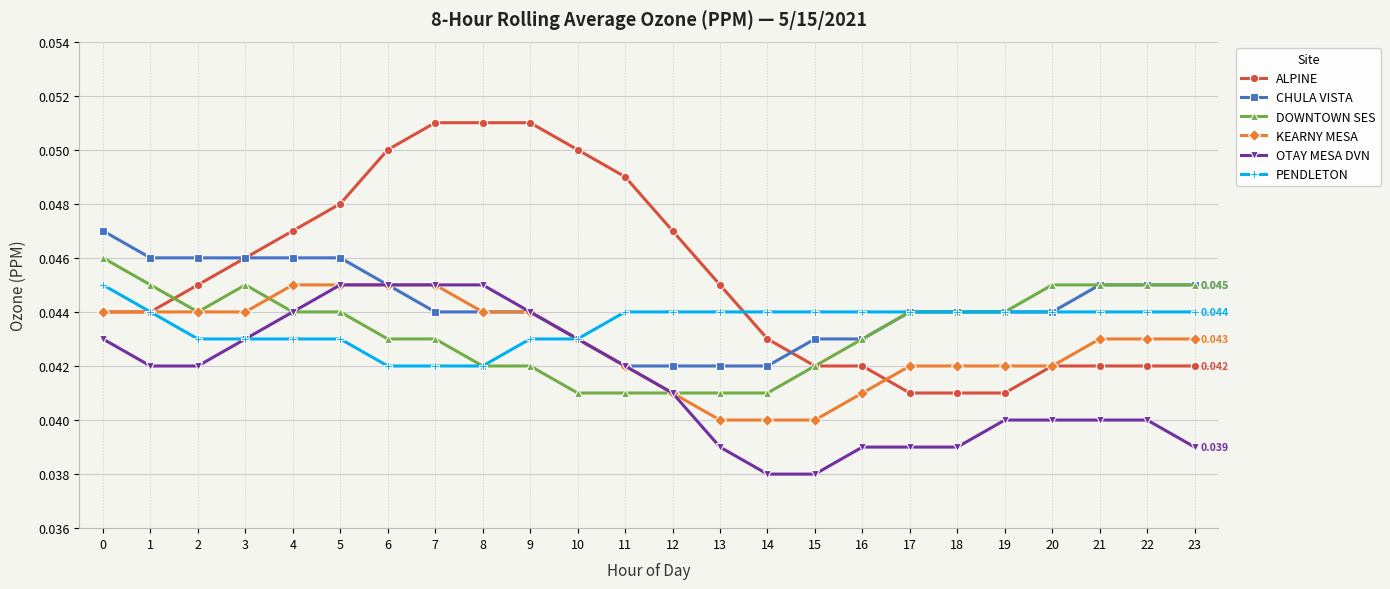

True or false: OTAY MESA DVN and ALPINE intersect in this chart.

False